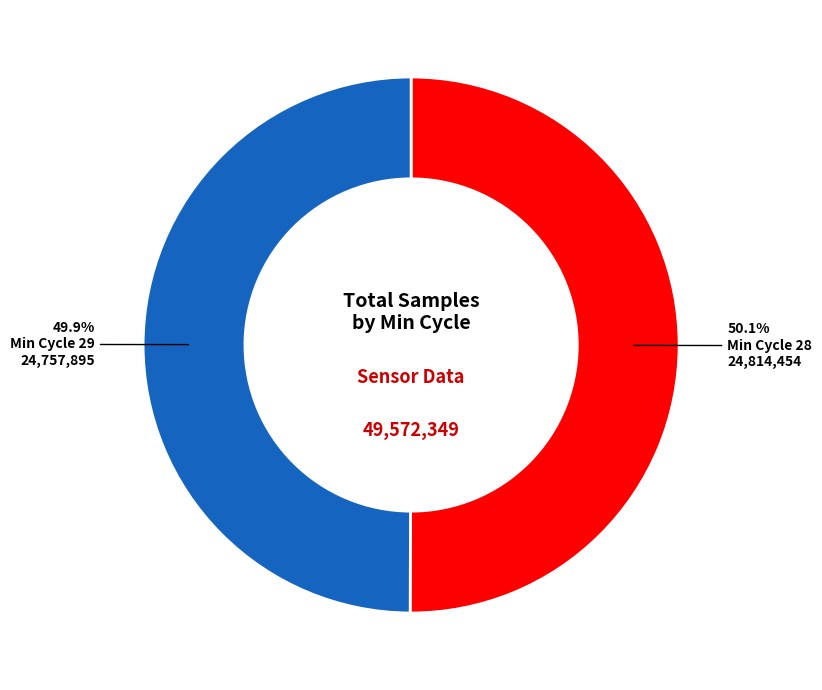

Does any single category account for the majority?

Yes